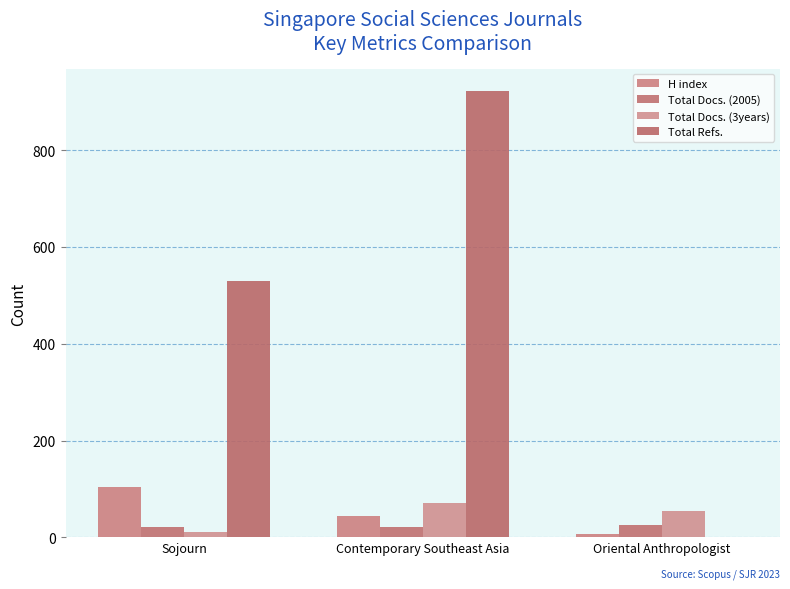

What is the label of the 3rd bar from the right?

Sojourn